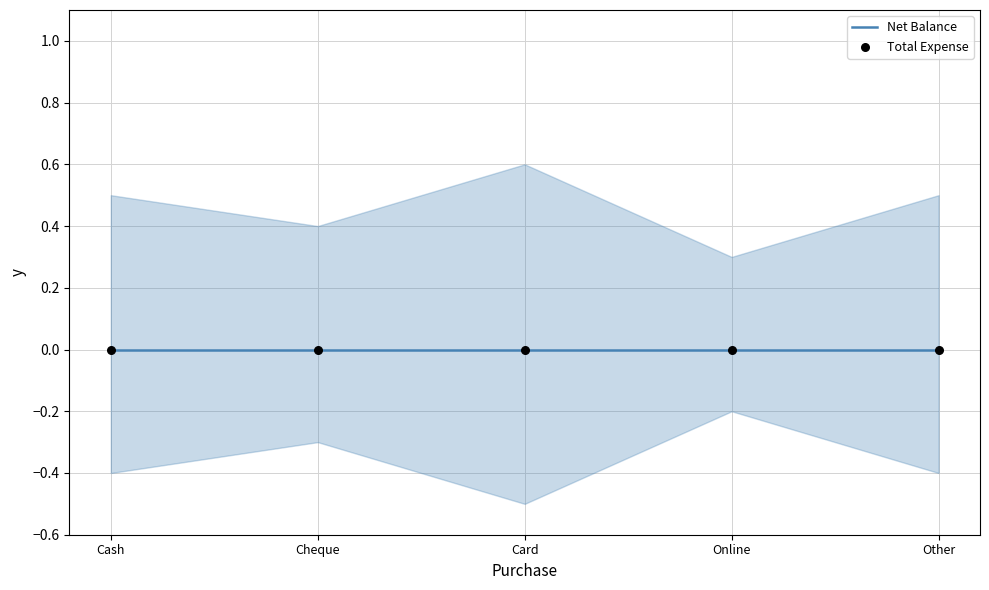

Which series reaches the minimum Y coordinate?

lower